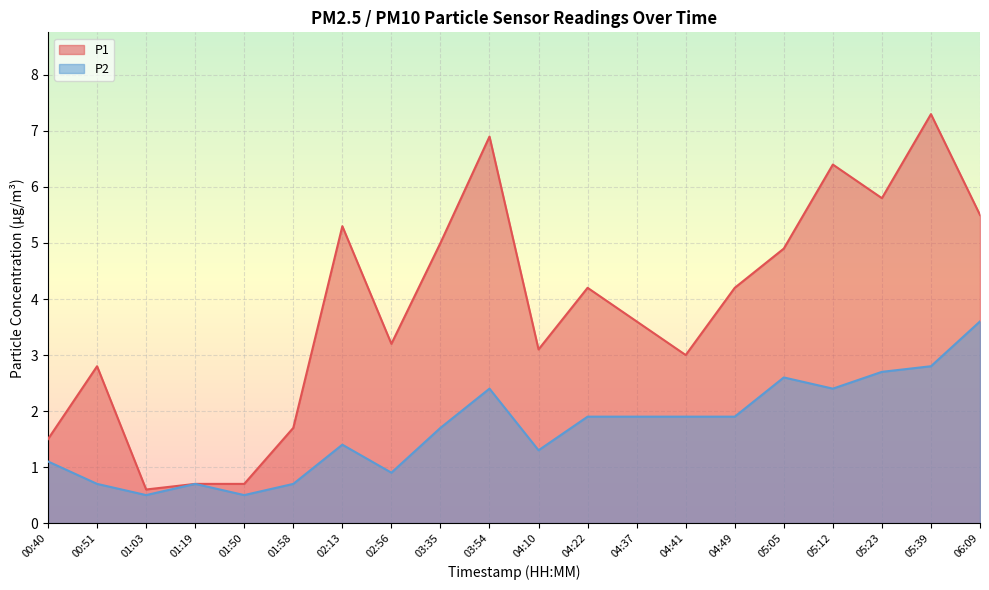

Which has a higher value, 04:22 or 01:19?

04:22